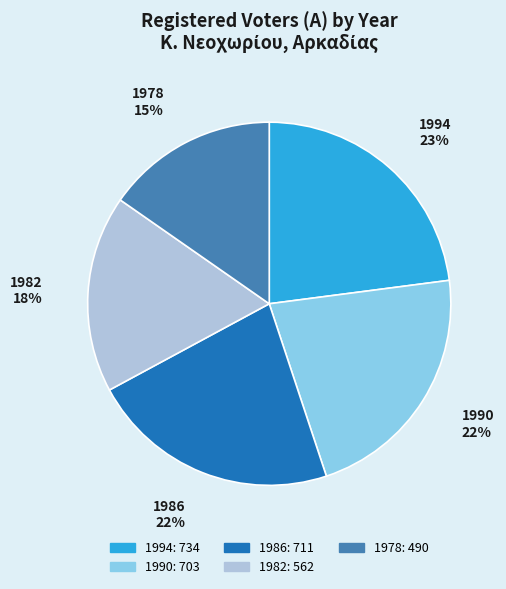

Is there a majority slice in this chart?

No